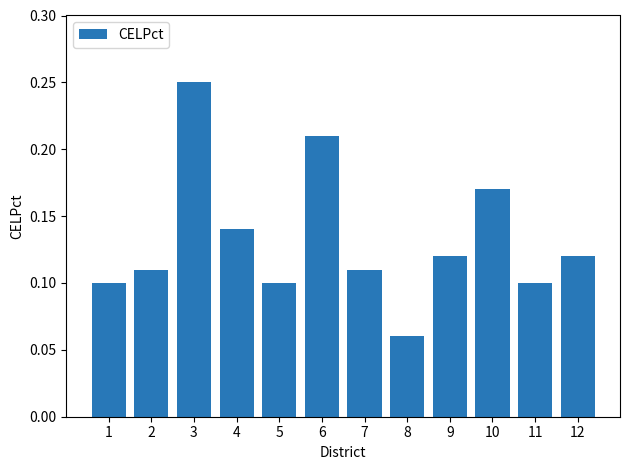

What is the value of the 9th bar from the left?

12